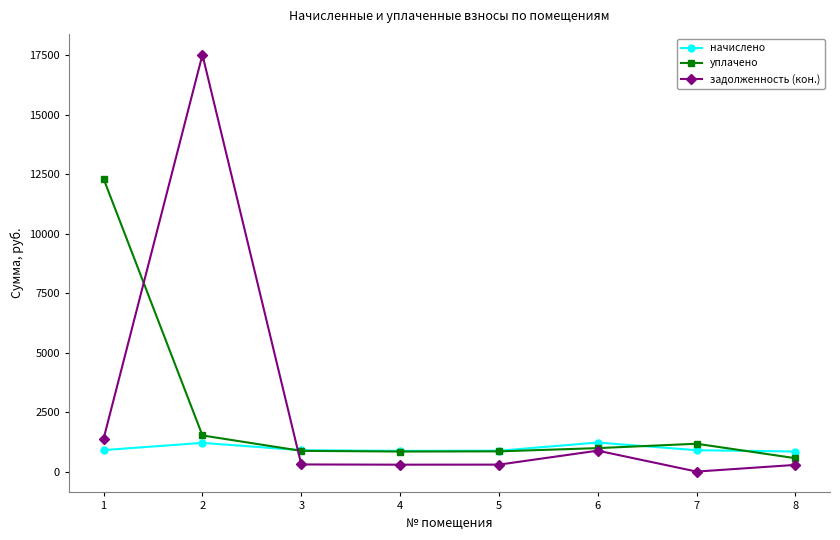

What is the maximum value shown in the chart?

17521.1